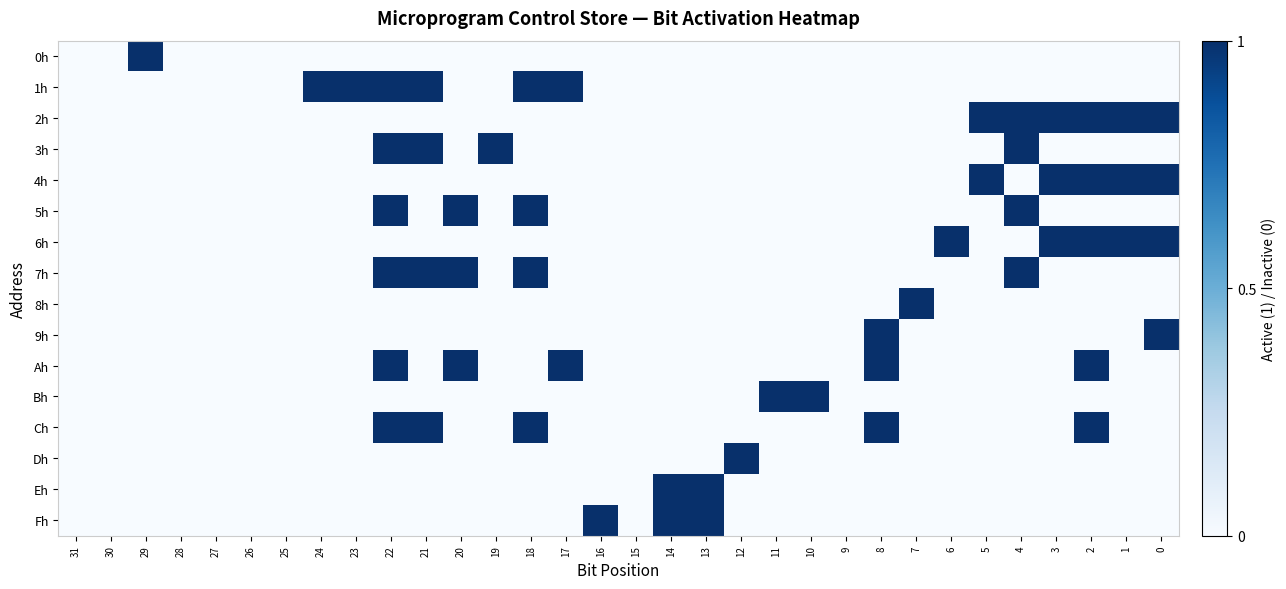

Count the number of categories in the chart.

32